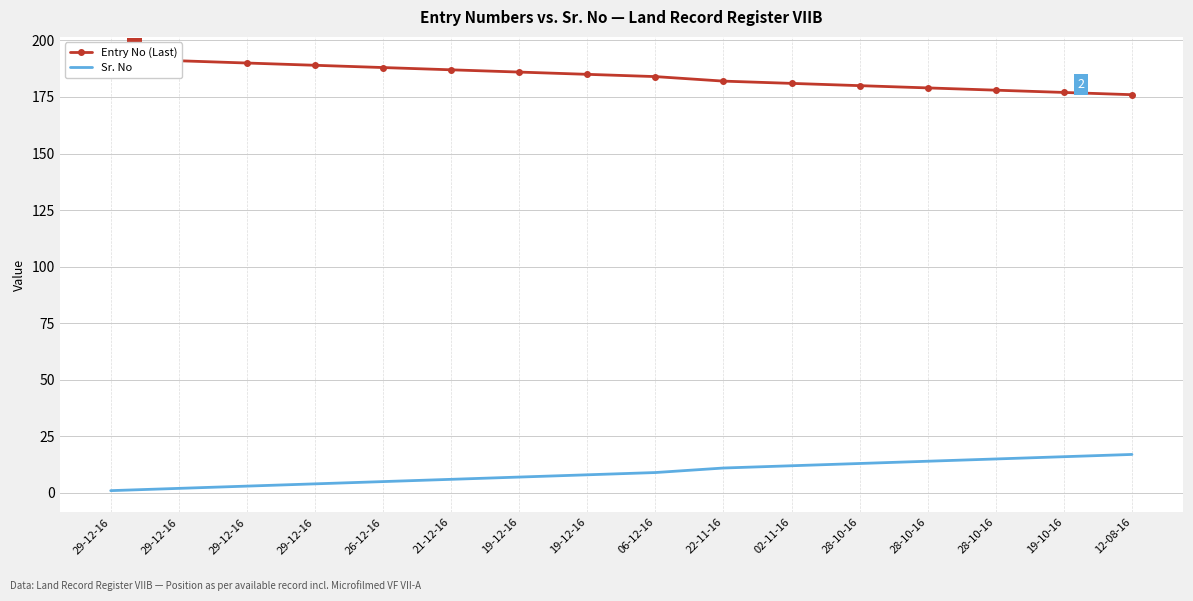

True or false: Entry No (Last) and Sr. No cross at least once.

False